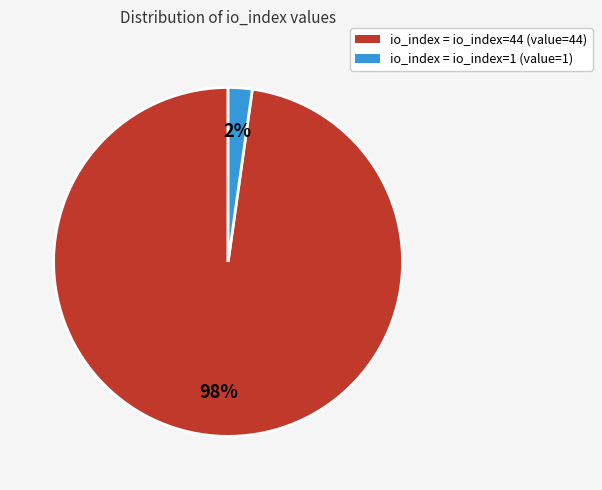

How many slices are in this pie chart?

2